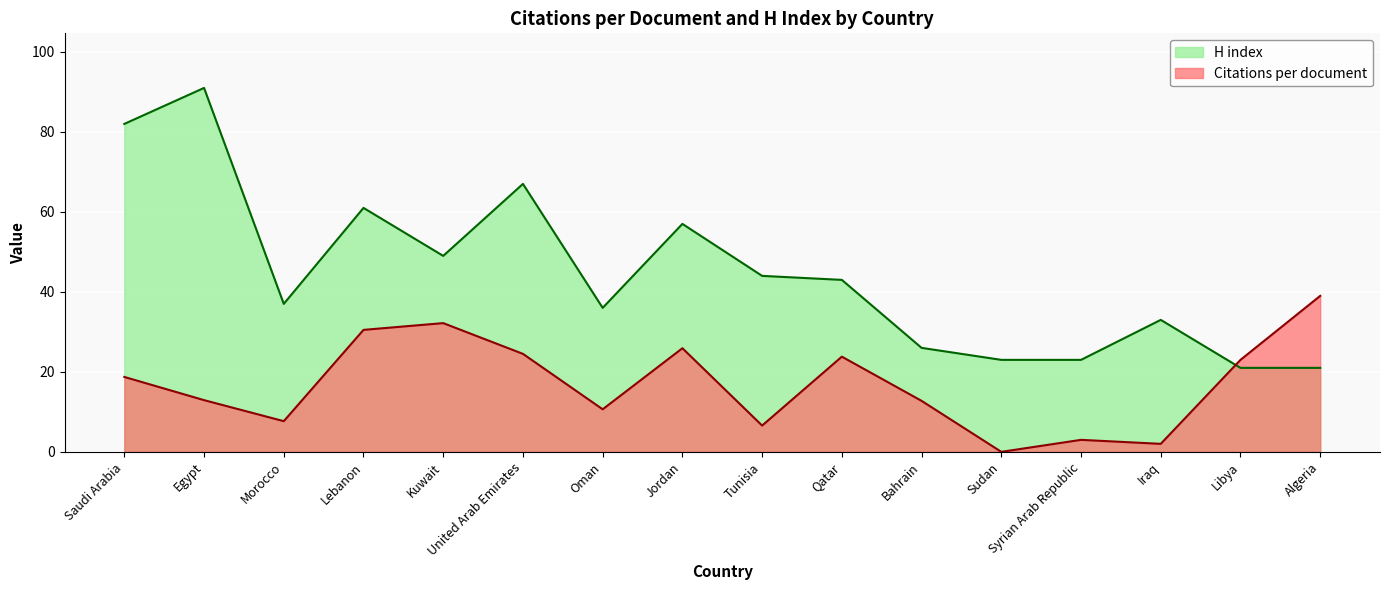

At Bahrain, list the series in order from largest to smallest.

H index, Citations per document